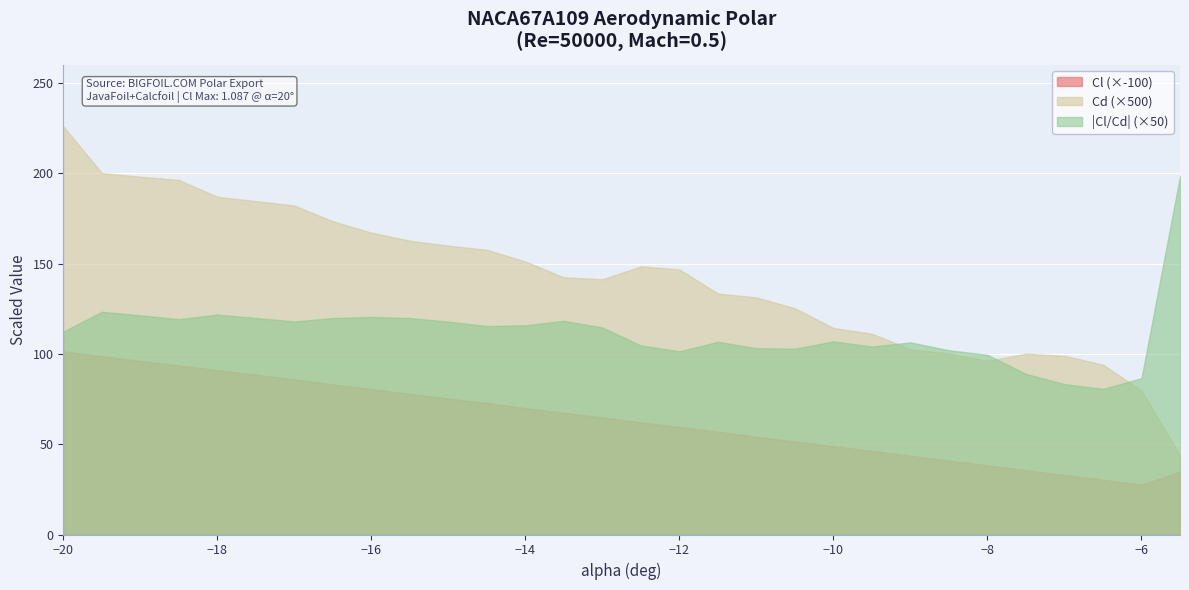

True or false: Cl/Cd and Cl intersect in this chart.

False